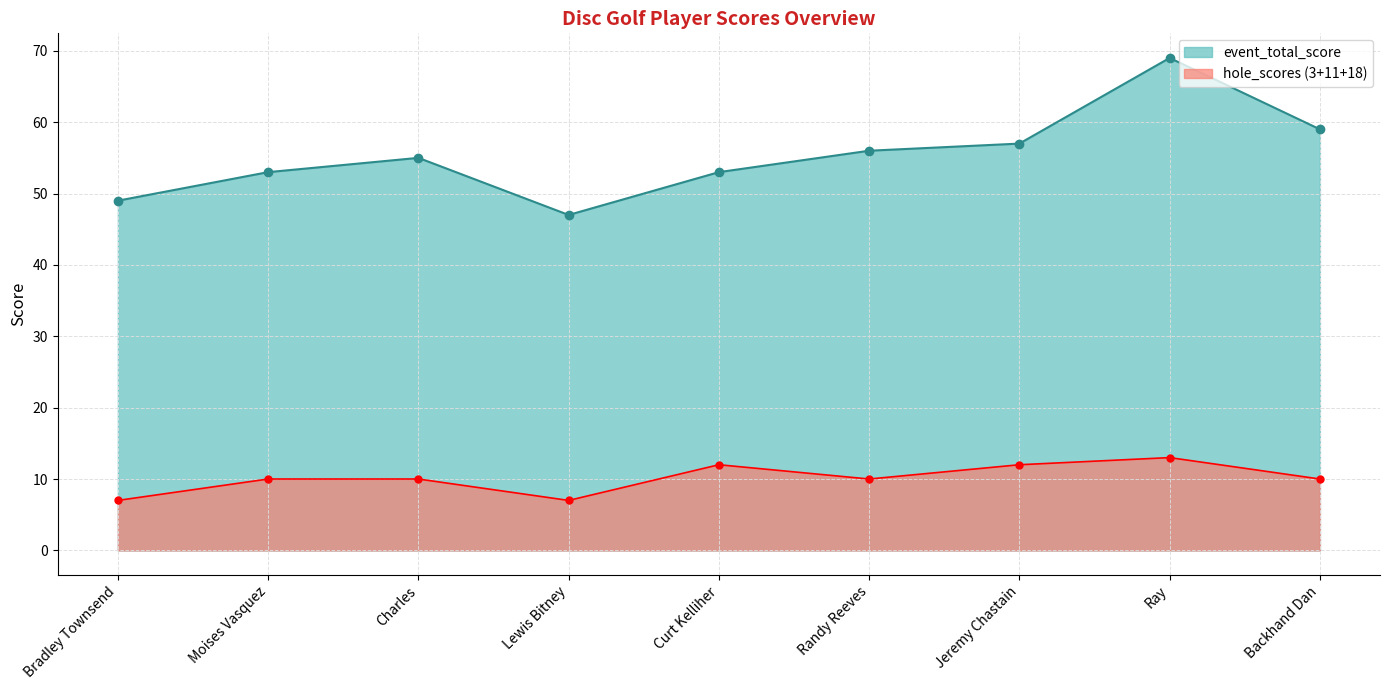

At which category does the chart reach its minimum across all series?

Lewis Bitney